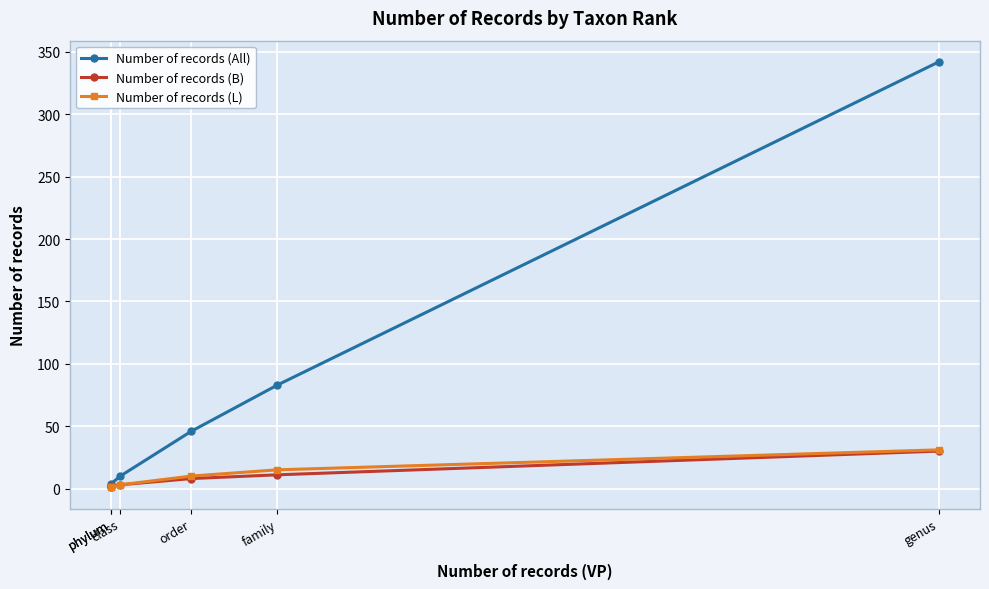

Reading left to right, transcribe all the data shown in this chart.

Number of records (All): 2	4	10	46	83	342
Number of records (B): 1	2	3	8	11	30
Number of records (L): 1	1	3	10	15	31